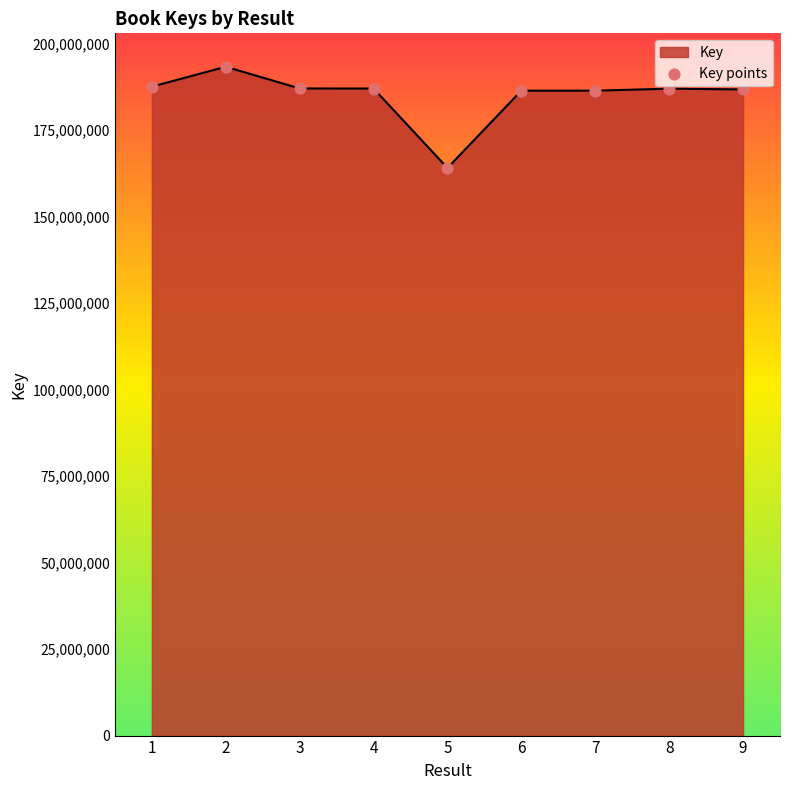

What is the change in value from 5 to 7?

+22339095